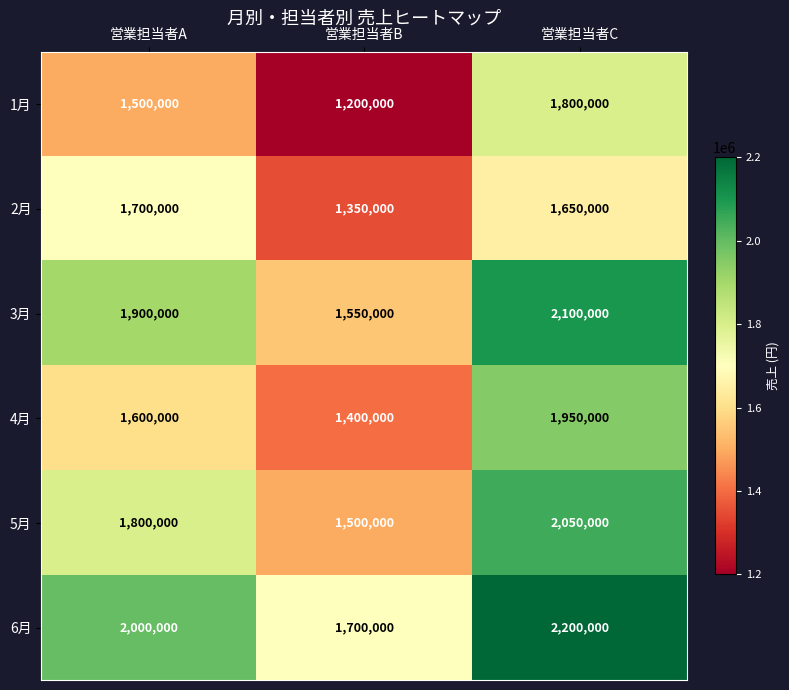

What is the difference between the maximum and minimum values in the 6月 series?

500000